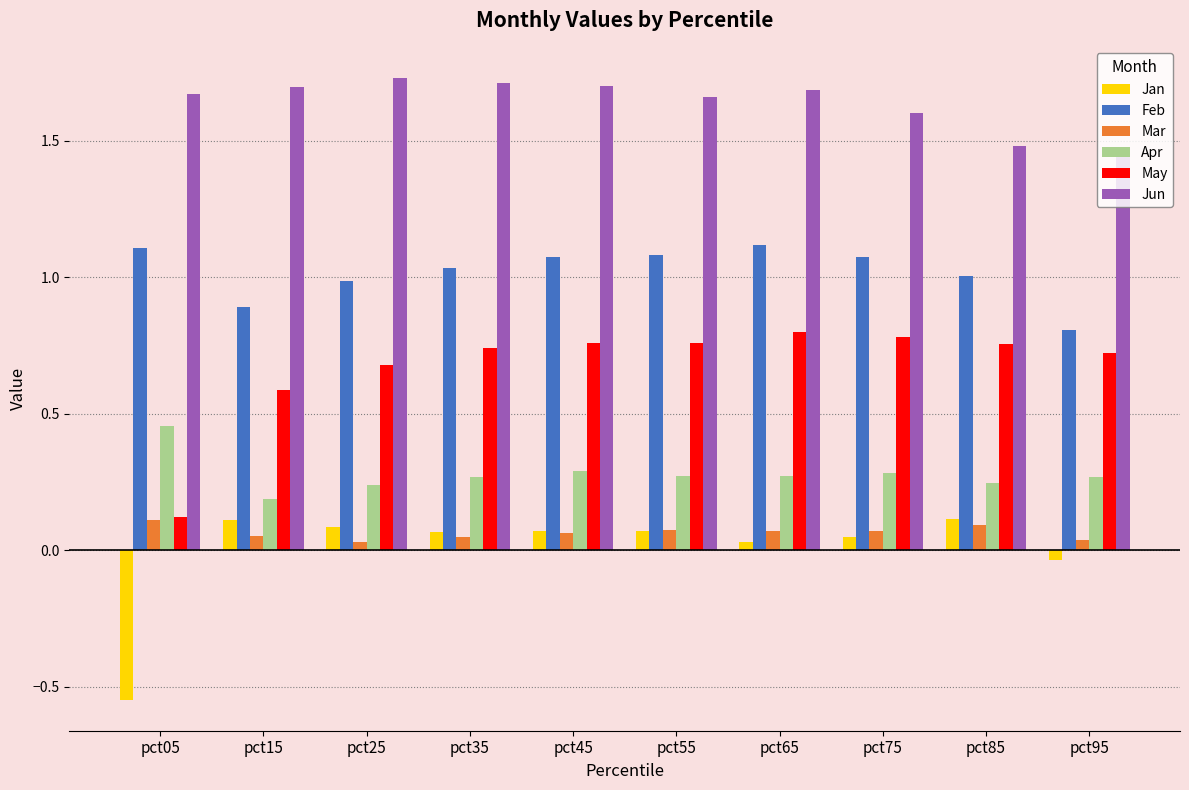

Is it true that Mar equals 0.1 at pct65?

True